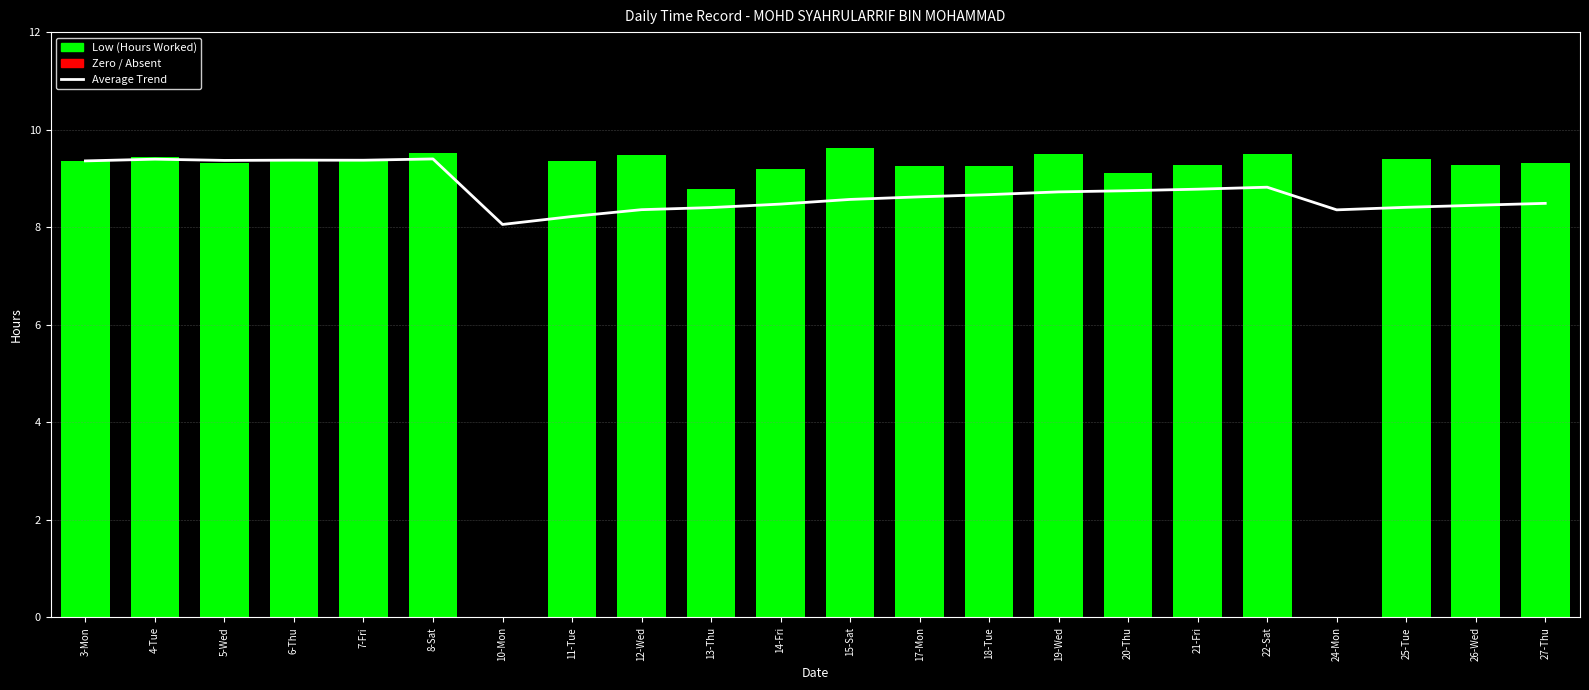

Reading left to right, transcribe all the data shown in this chart.

Average Trend: 3-Mon=9.4	4-Tue=9.4	5-Wed=9.4	6-Thu=9.4	7-Fri=9.4	8-Sat=9.4	10-Mon=8.1	11-Tue=8.2	12-Wed=8.4	13-Thu=8.4	14-Fri=8.5	15-Sat=8.6	17-Mon=8.6	18-Tue=8.7	19-Wed=8.7	20-Thu=8.7	21-Fri=8.8	22-Sat=8.8	24-Mon=8.4	25-Tue=8.4	26-Wed=8.5	27-Thu=8.5
Low: 3-Mon=9.4	4-Tue=9.4	5-Wed=9.3	6-Thu=9.4	7-Fri=9.4	8-Sat=9.5	10-Mon=0.0	11-Tue=9.4	12-Wed=9.5	13-Thu=8.8	14-Fri=9.2	15-Sat=9.6	17-Mon=9.3	18-Tue=9.3	19-Wed=9.5	20-Thu=9.1	21-Fri=9.3	22-Sat=9.5	24-Mon=0.0	25-Tue=9.4	26-Wed=9.3	27-Thu=9.3